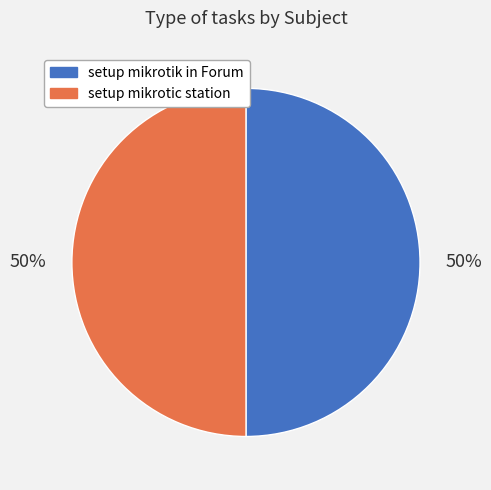

Do setup mikrotic station and setup mikrotik in Forum together represent more than half of the pie?

Yes